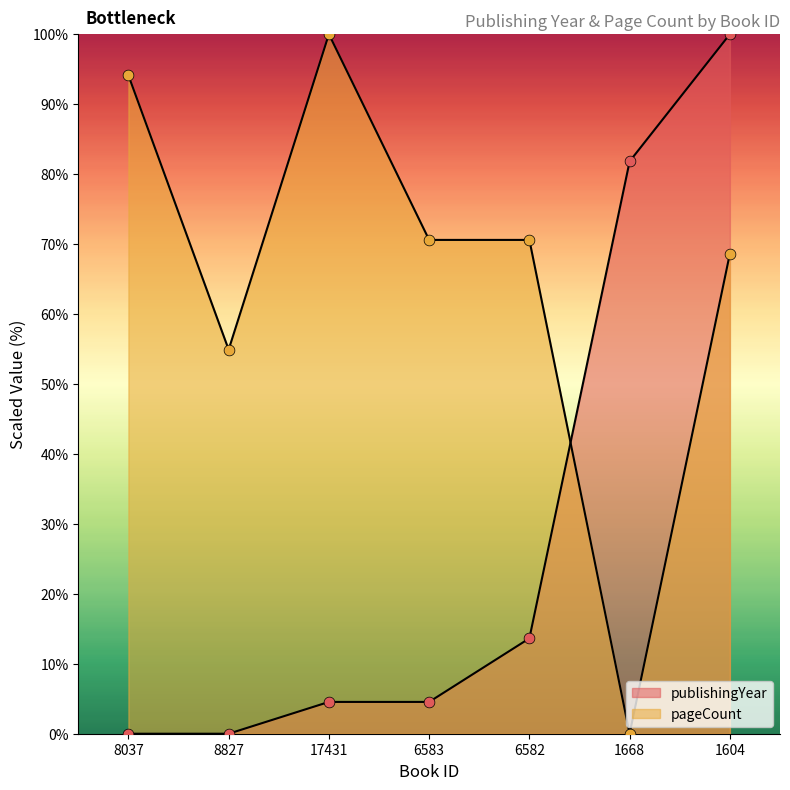

Which series contains the highest Y value?

pageCount